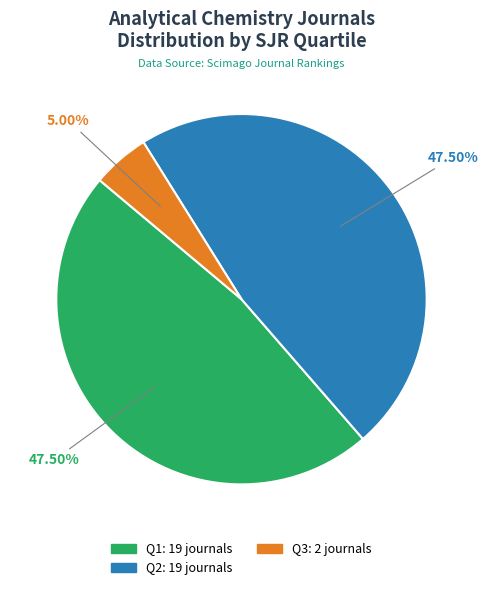

Is there a majority slice in this chart?

No